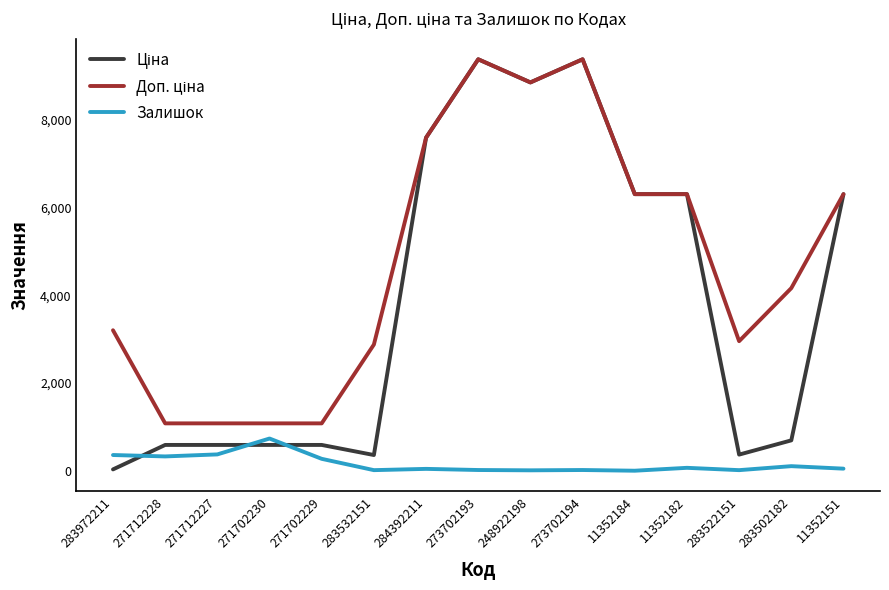

The Залишок series shows 49.0 at 11352151. True or false?

True